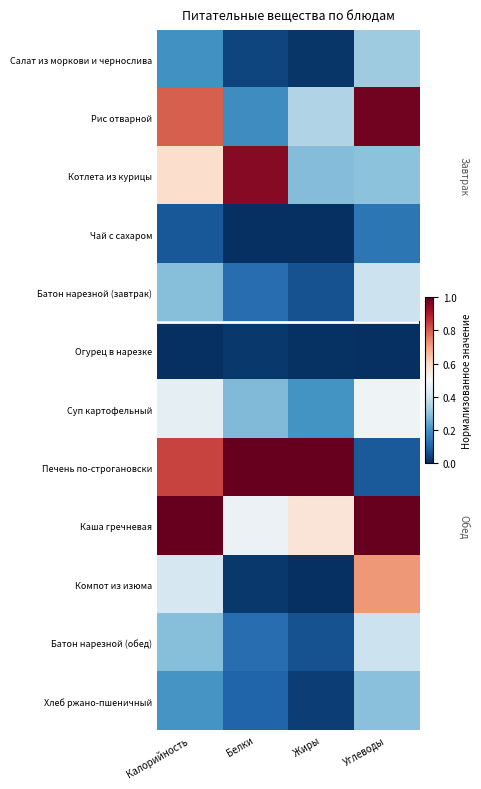

Reading left to right, what are all the values shown in this chart?

Салат из моркови и чернослива: Калорийность=0.2	Белки=0.0	Жиры=0.0	Углеводы=0.3
Рис отварной: Калорийность=0.8	Белки=0.2	Жиры=0.3	Углеводы=1.0
Котлета из курицы: Калорийность=0.6	Белки=1.0	Жиры=0.3	Углеводы=0.3
Чай с сахаром: Калорийность=0.1	Белки=0.0	Жиры=0.0	Углеводы=0.1
Батон нарезной (завтрак): Калорийность=0.3	Белки=0.1	Жиры=0.1	Углеводы=0.4
Огурец в нарезке: Калорийность=0.0	Белки=0.0	Жиры=0.0	Углеводы=0.0
Суп картофельный: Калорийность=0.5	Белки=0.3	Жиры=0.2	Углеводы=0.5
Печень по-строгановски: Калорийность=0.8	Белки=1.0	Жиры=1.0	Углеводы=0.1
Каша гречневая: Калорийность=1.0	Белки=0.5	Жиры=0.6	Углеводы=1.0
Компот из изюма: Калорийность=0.4	Белки=0.0	Жиры=0.0	Углеводы=0.7
Батон нарезной (обед): Калорийность=0.3	Белки=0.1	Жиры=0.1	Углеводы=0.4
Хлеб ржано-пшеничный: Калорийность=0.2	Белки=0.1	Жиры=0.0	Углеводы=0.3